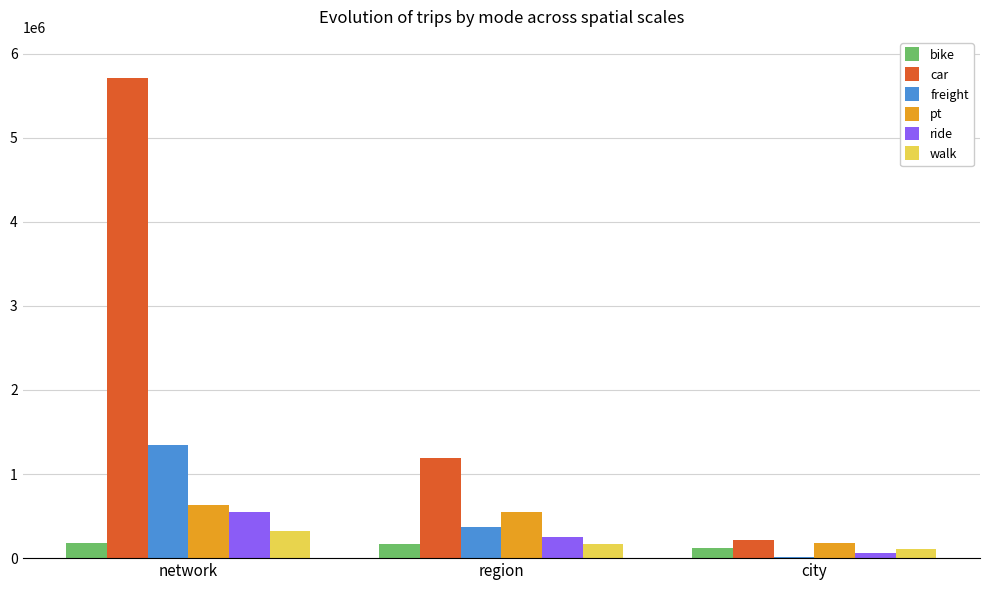

Which series changed the most between region and city?

car